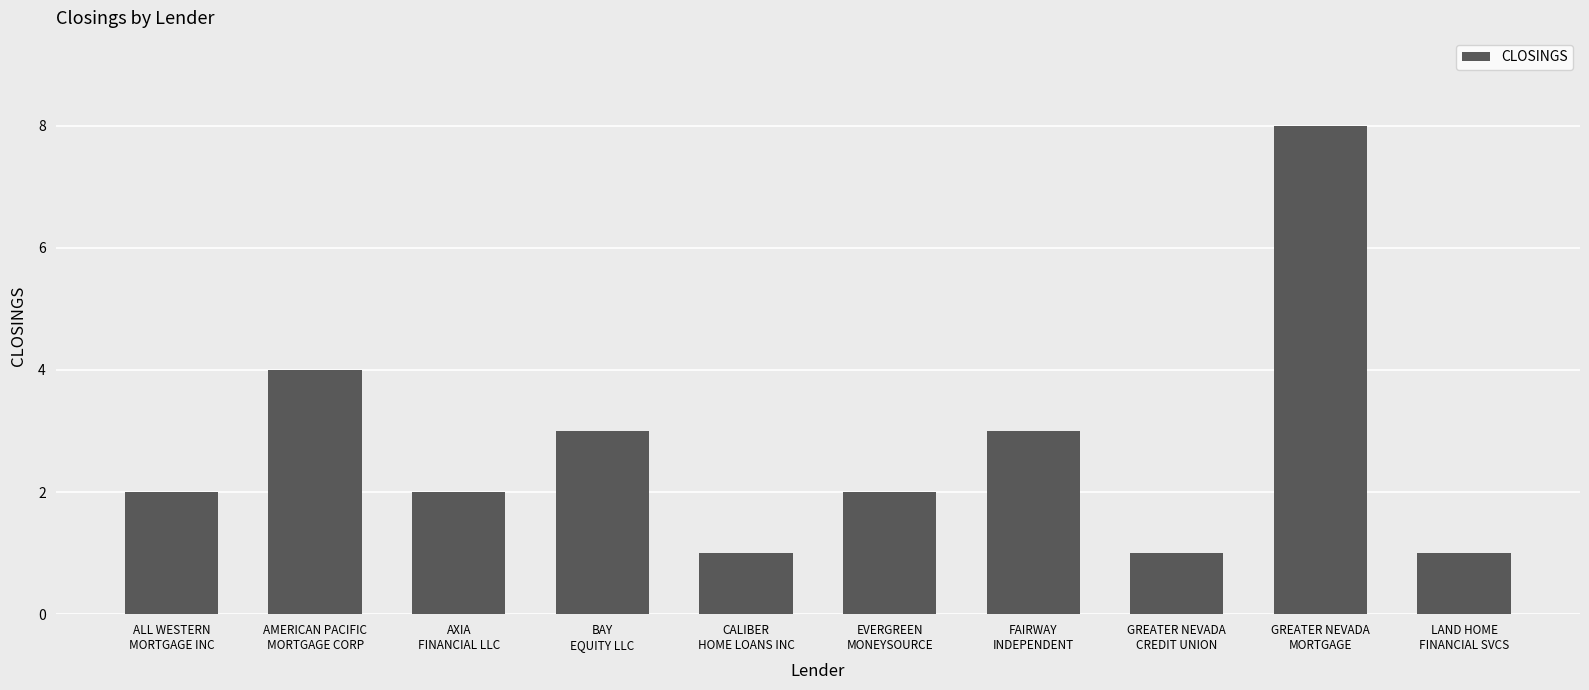

What is the difference between the second highest and minimum values?

3